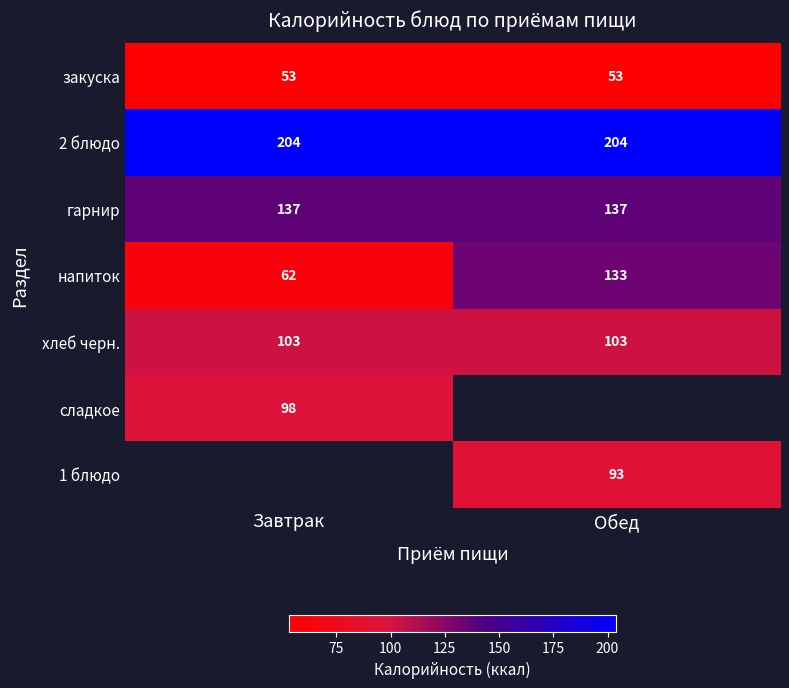

What is the maximum value for сладкое?

98.0